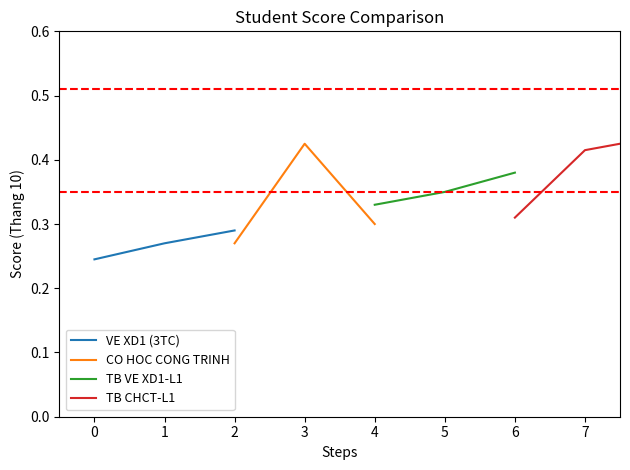

How many series are shown in this chart?

4